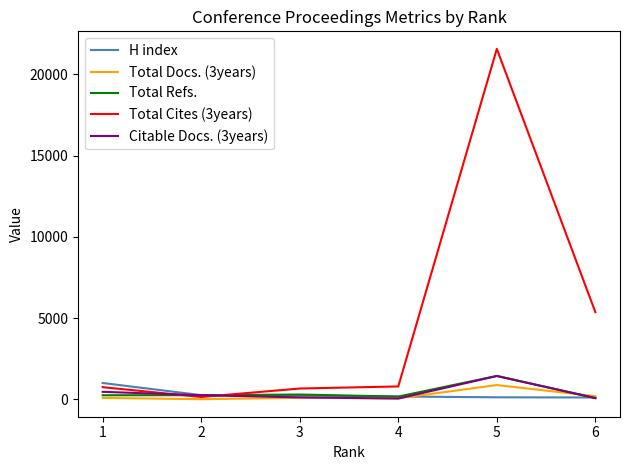

Is the value of Total Cites (3years) at 1 greater than the value of H index at 5?

Yes